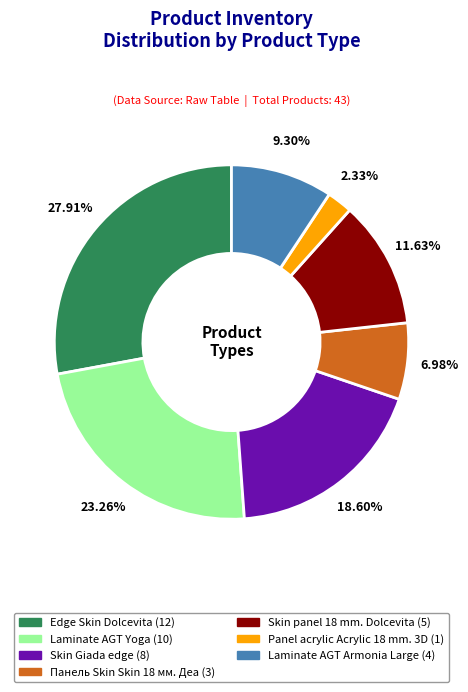

Rank the categories by value from lowest to highest.

Panel acrylic Acrylic 18 mm. 3D, Панель Skin Skin 18 мм. Деа, Laminate AGT Armonia Large, Skin panel 18 mm. Dolcevita, Skin Giada edge, Laminate AGT Yoga, Edge Skin Dolcevita